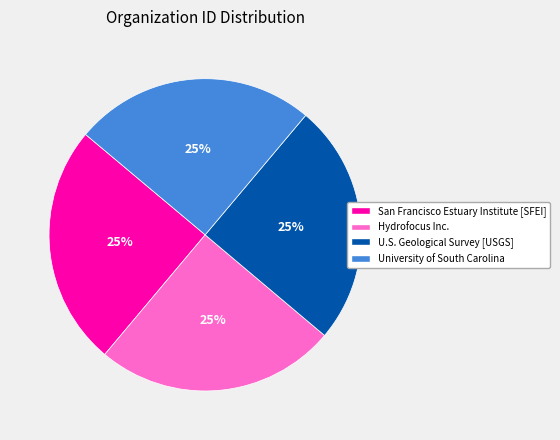

True or false: U.S. Geological Survey [USGS] accounts for 25% of the total.

True